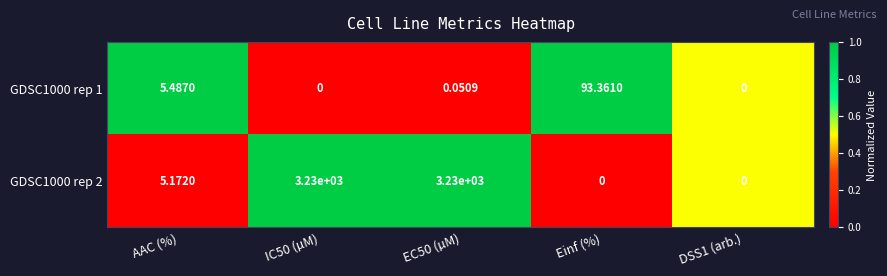

Where is GDSC1000 rep 1 nearest to the value 46?

AAC (%)